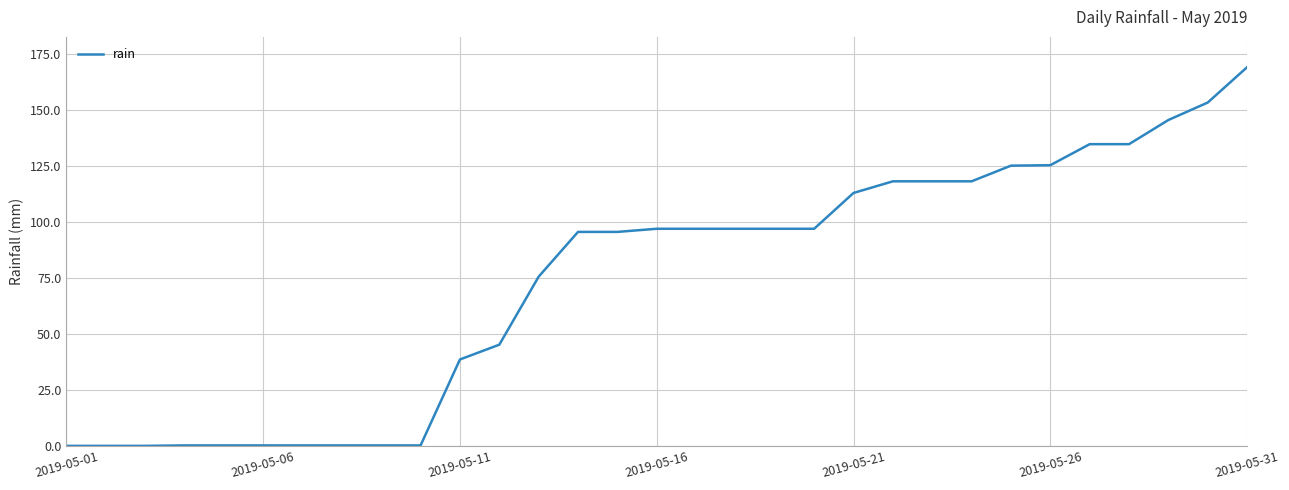

What is the difference between the maximum and minimum values?

169.2